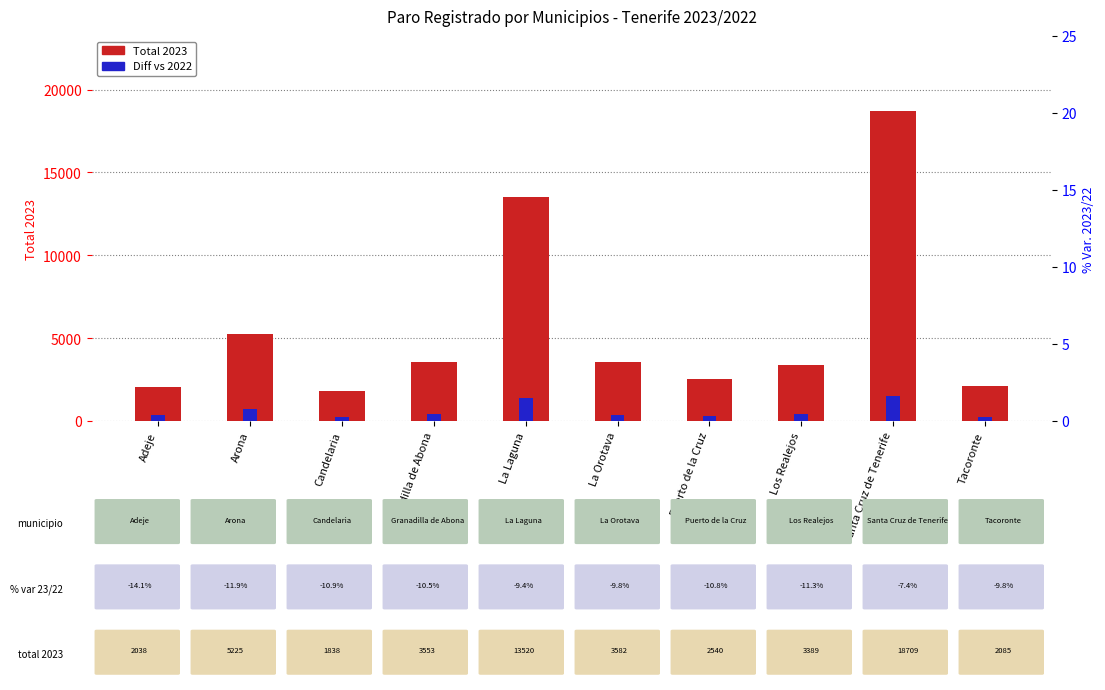

How many data points in Diff 2022-2023 are less than 417?

5